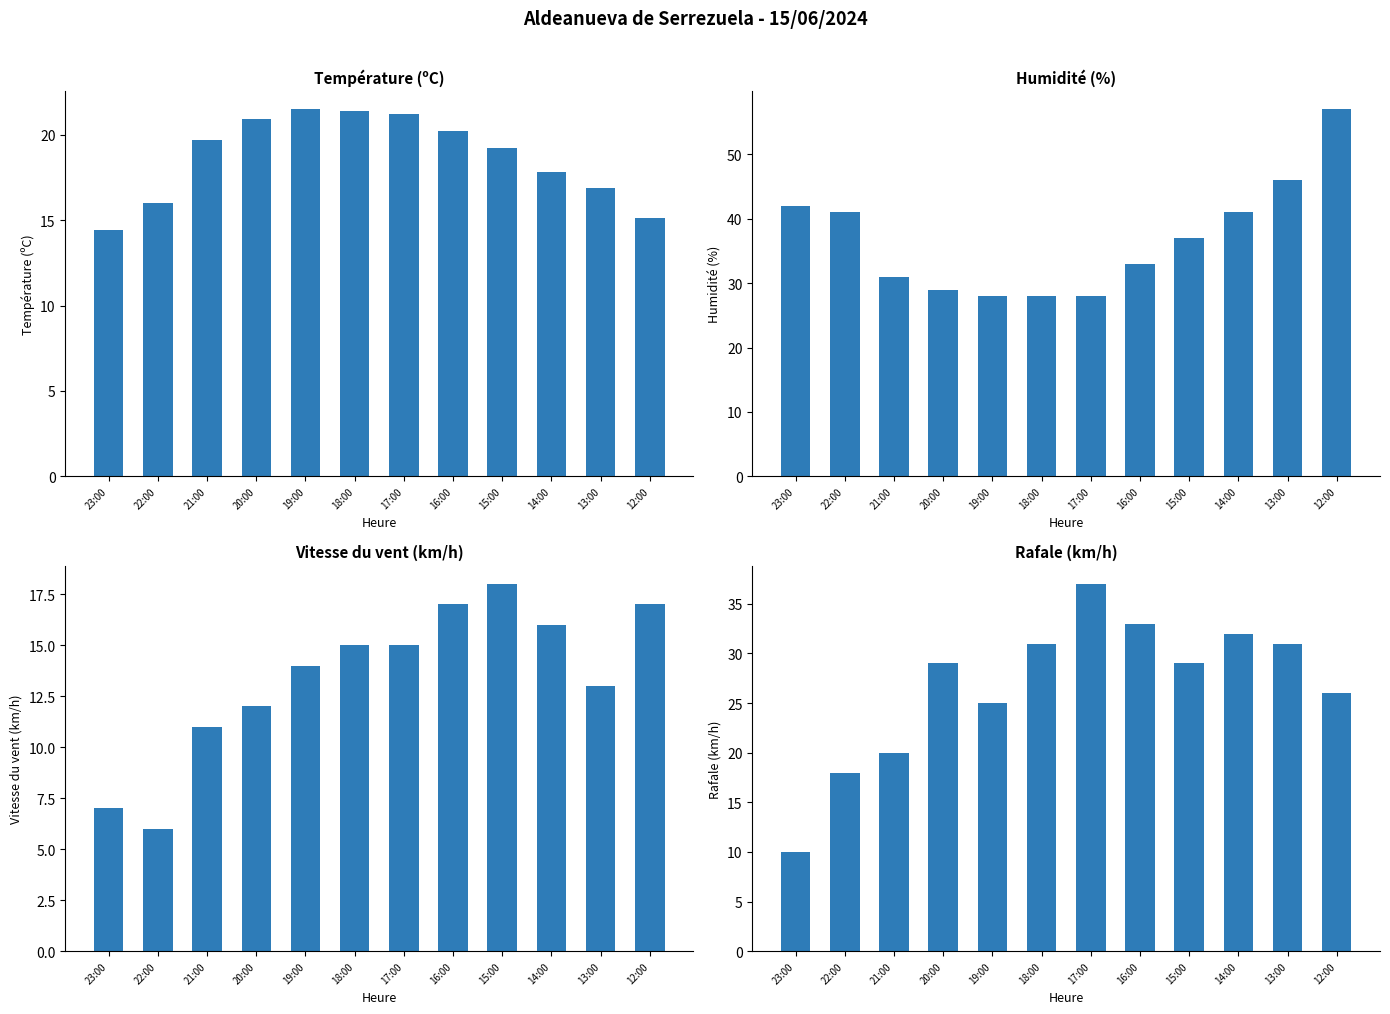

Reading left to right, extract all data points from this chart.

Température (ºC): 23:00=14.4	22:00=16.0	21:00=19.7	20:00=20.9	19:00=21.5	18:00=21.4	17:00=21.2	16:00=20.2	15:00=19.2	14:00=17.8	13:00=16.9	12:00=15.1
Humidité (%): 23:00=42.0	22:00=41.0	21:00=31.0	20:00=29.0	19:00=28.0	18:00=28.0	17:00=28.0	16:00=33.0	15:00=37.0	14:00=41.0	13:00=46.0	12:00=57.0
Vitesse du vent (km/h): 23:00=7.0	22:00=6.0	21:00=11.0	20:00=12.0	19:00=14.0	18:00=15.0	17:00=15.0	16:00=17.0	15:00=18.0	14:00=16.0	13:00=13.0	12:00=17.0
Rafale (km/h): 23:00=10.0	22:00=18.0	21:00=20.0	20:00=29.0	19:00=25.0	18:00=31.0	17:00=37.0	16:00=33.0	15:00=29.0	14:00=32.0	13:00=31.0	12:00=26.0